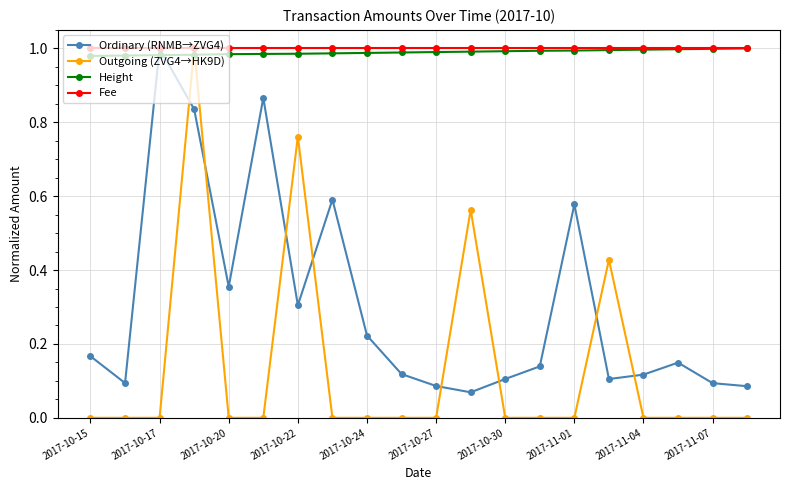

Which series has the largest range (max minus min)?

Outgoing (ZVG4→HK9D)